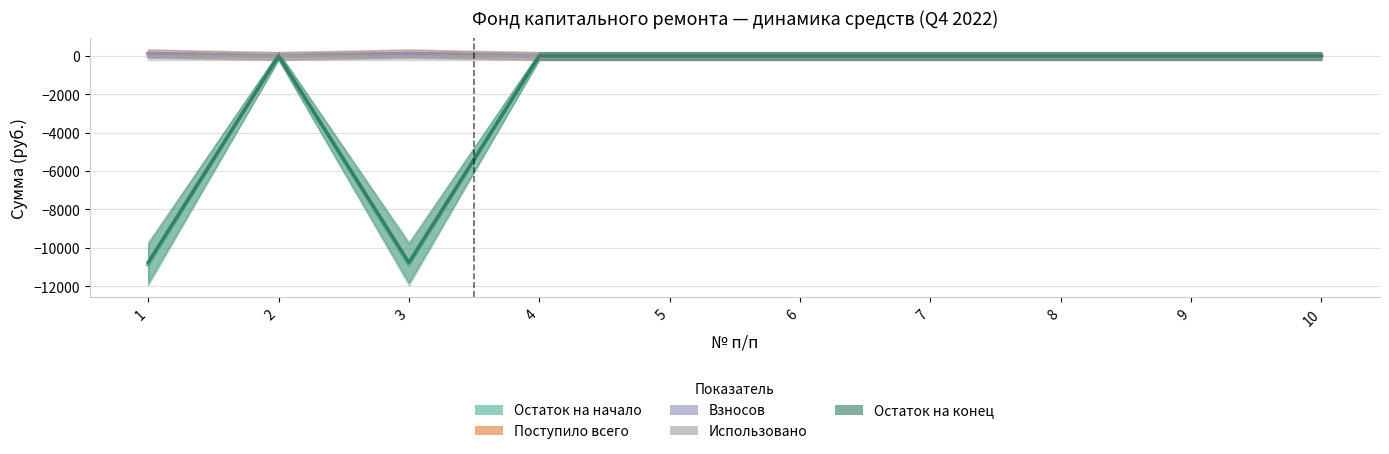

Is the value of Остаток на начало at 2 greater than the value of Поступило всего at 4?

No